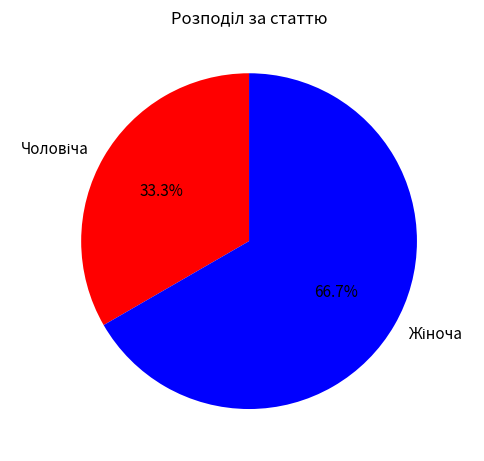

Is there any slice that represents more than half of the pie?

Yes